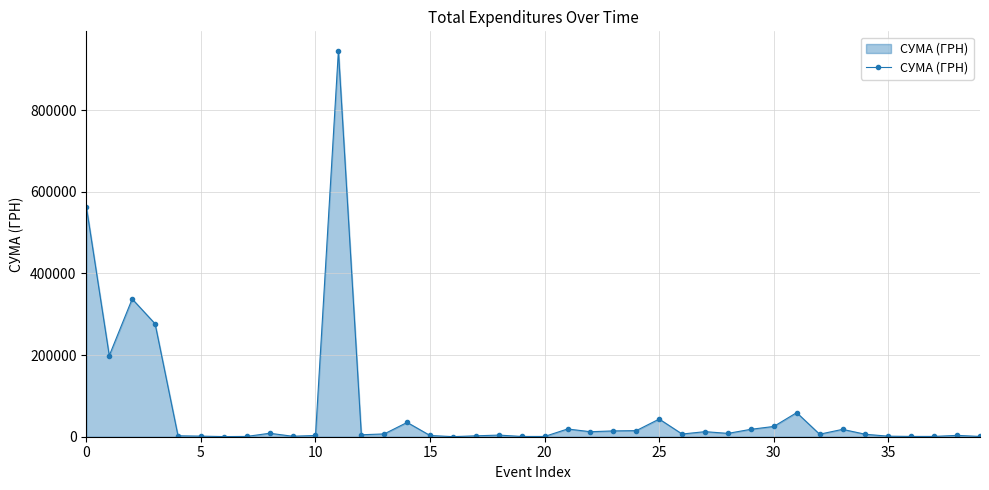

What is the greatest value displayed?

945532.7